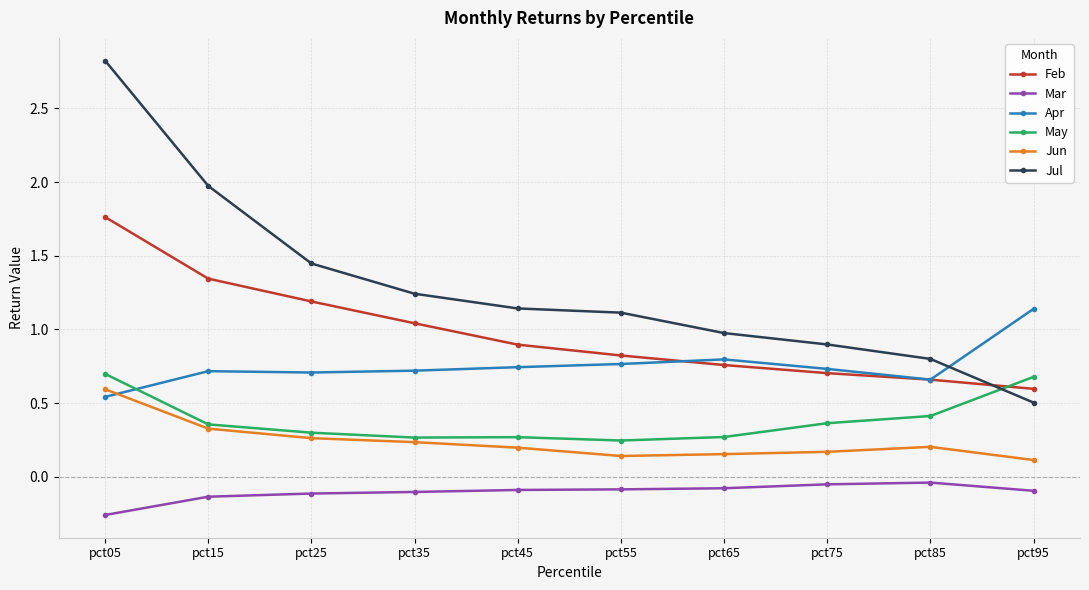

Is it true that Mar equals -0.1 at pct25?

True